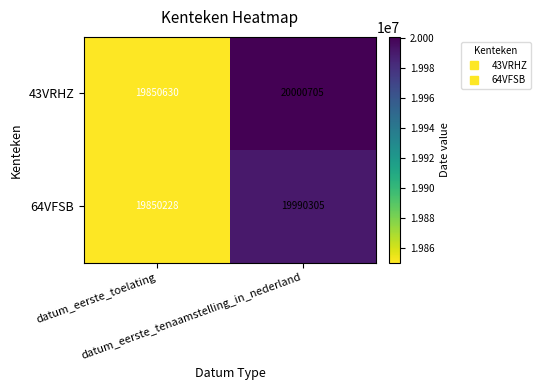

At how many categories does at least one series exceed 19859427?

1